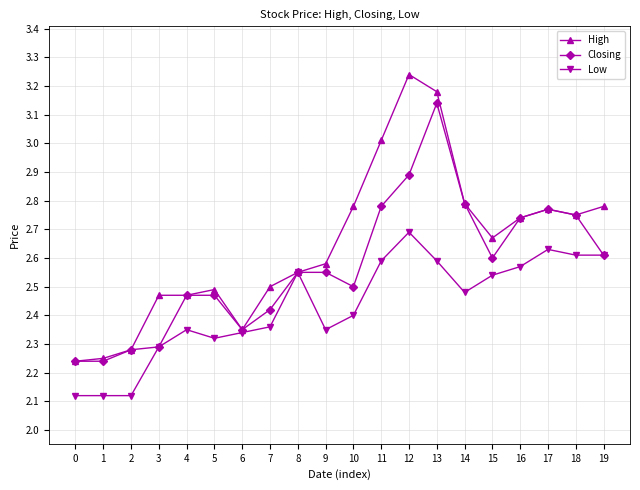

Is it true that High equals 3.3 at 7?

False